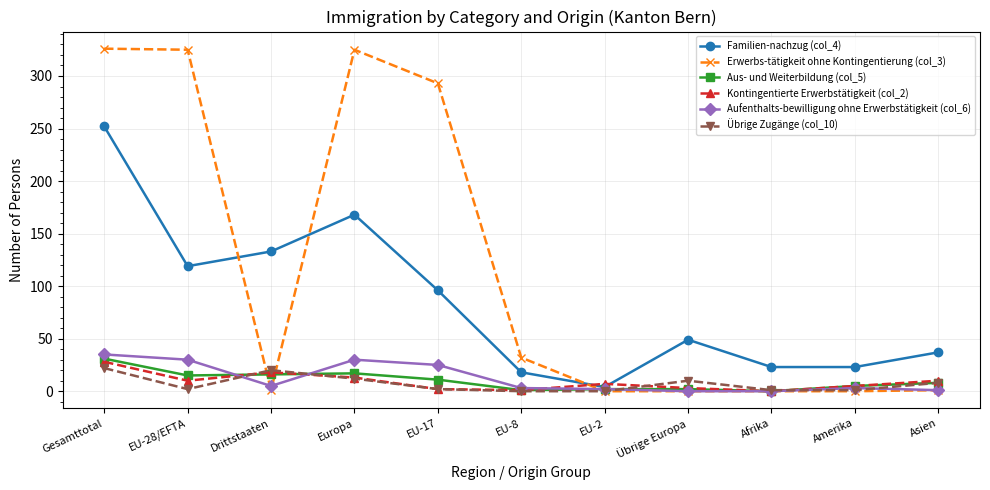

At which category does Erwerbs-tätigkeit ohne Kontingentierung (col_3) reach its first local valley?

Drittstaaten